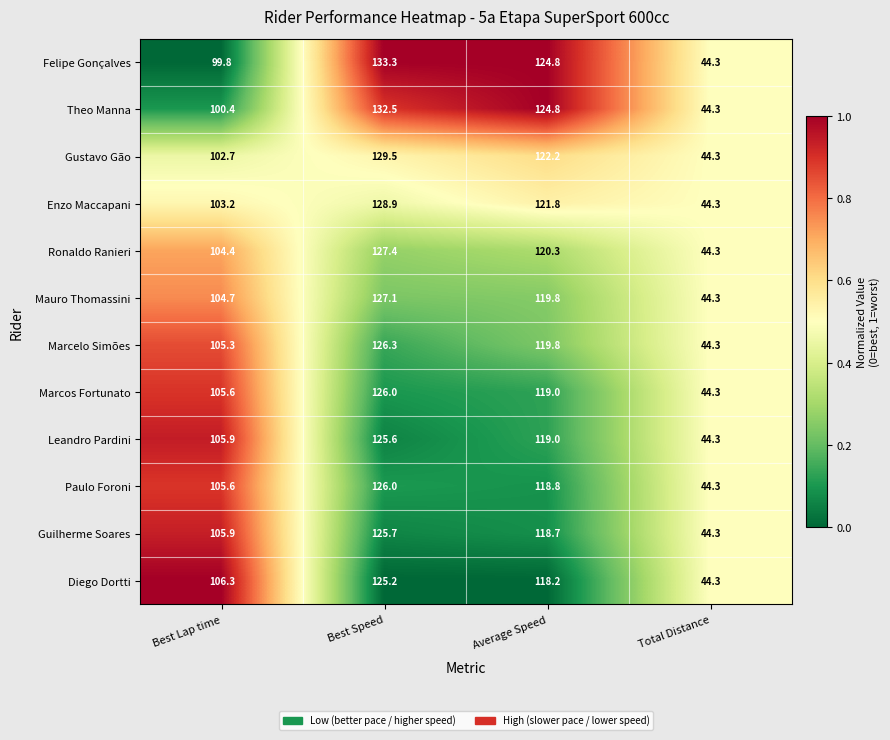

Which series has the largest range (max minus min)?

Felipe Gonçalves